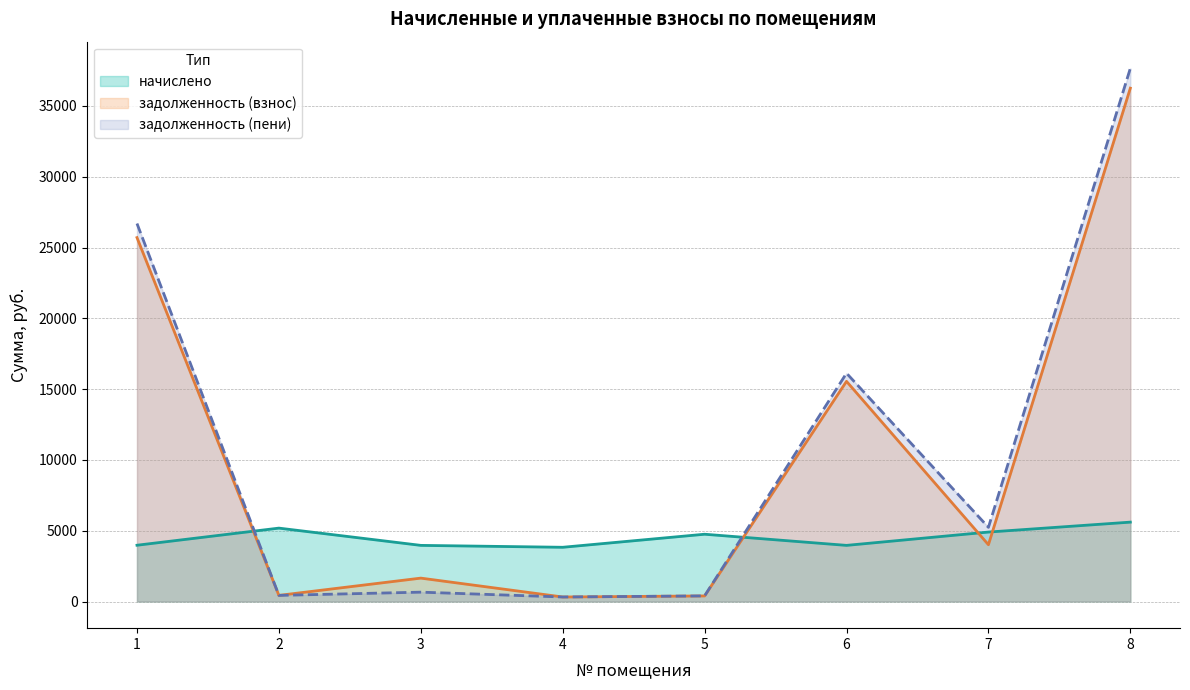

Between which two adjacent categories do задолженность (взнос) and начислено first intersect?

1 and 2